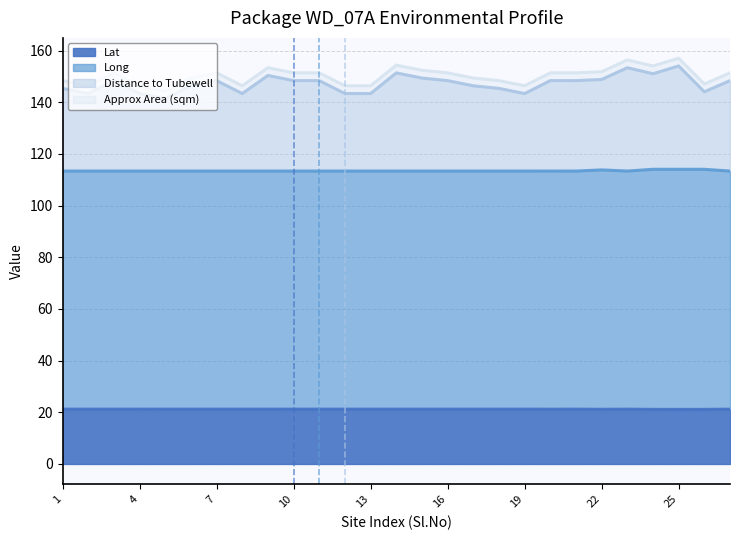

Does the chart display data point markers on the line(s)?

No